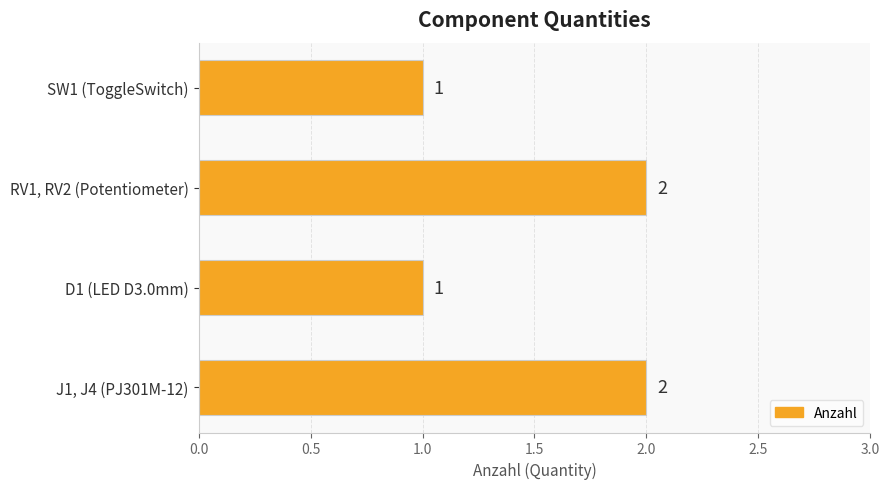

What is the sum of all values?

6